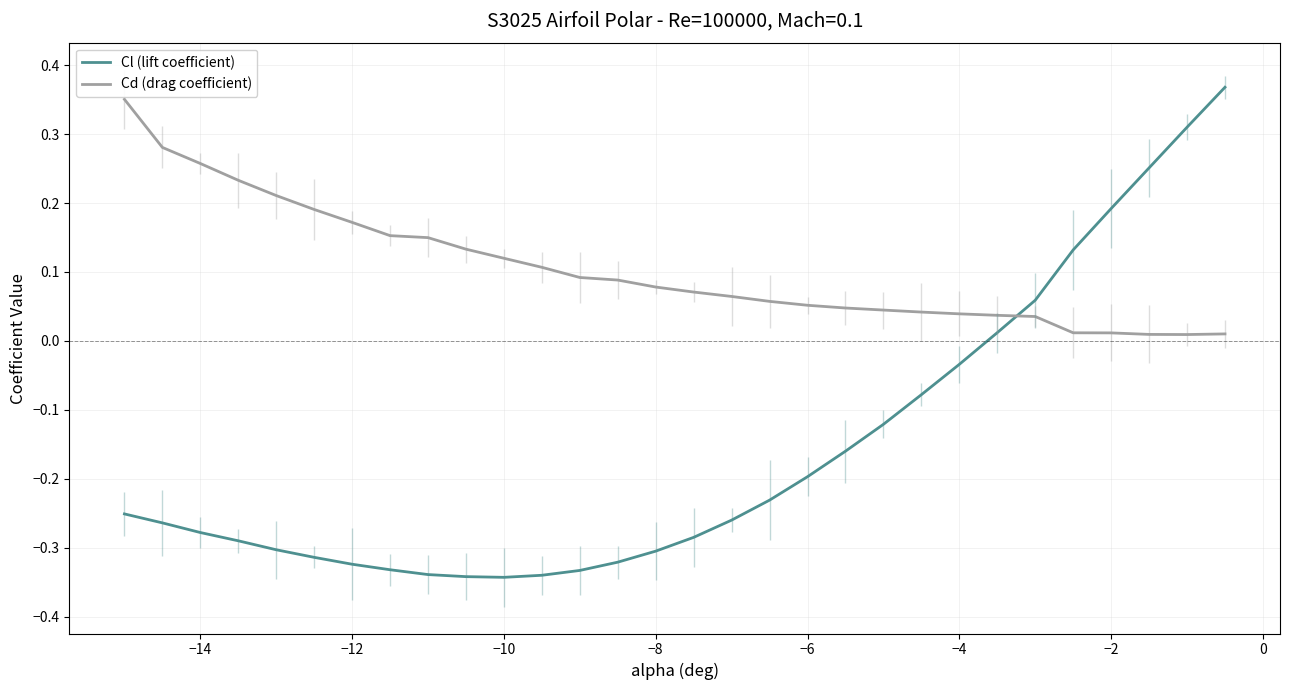

Reading right to left, what are all the values shown in this chart?

Cl (lift coefficient): 0.4	0.3	0.3	0.2	0.1	0.1	0.0	-0.0	-0.1	-0.1	-0.2	-0.2	-0.2	-0.3	-0.3	-0.3	-0.3	-0.3	-0.3	-0.3	-0.3	-0.3	-0.3	-0.3	-0.3	-0.3	-0.3	-0.3	-0.3	-0.3
Cd (drag coefficient): 0.0	0.0	0.0	0.0	0.0	0.0	0.0	0.0	0.0	0.0	0.0	0.1	0.1	0.1	0.1	0.1	0.1	0.1	0.1	0.1	0.1	0.1	0.2	0.2	0.2	0.2	0.2	0.3	0.3	0.4